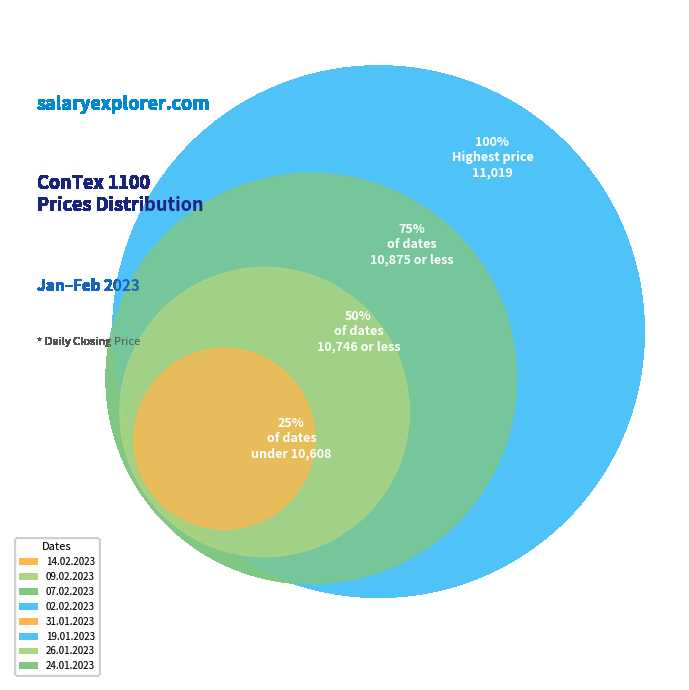

How many slices are in this pie chart?

8